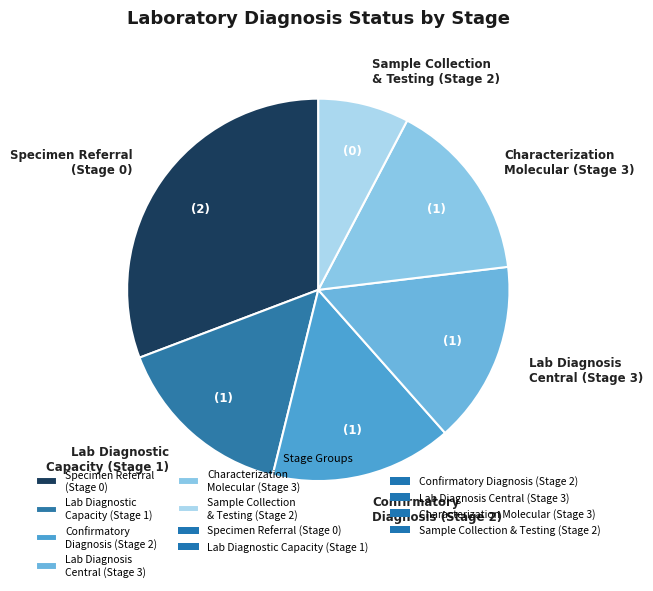

What is the smallest slice in the pie chart?

Sample Collection & Testing (Stage 2)